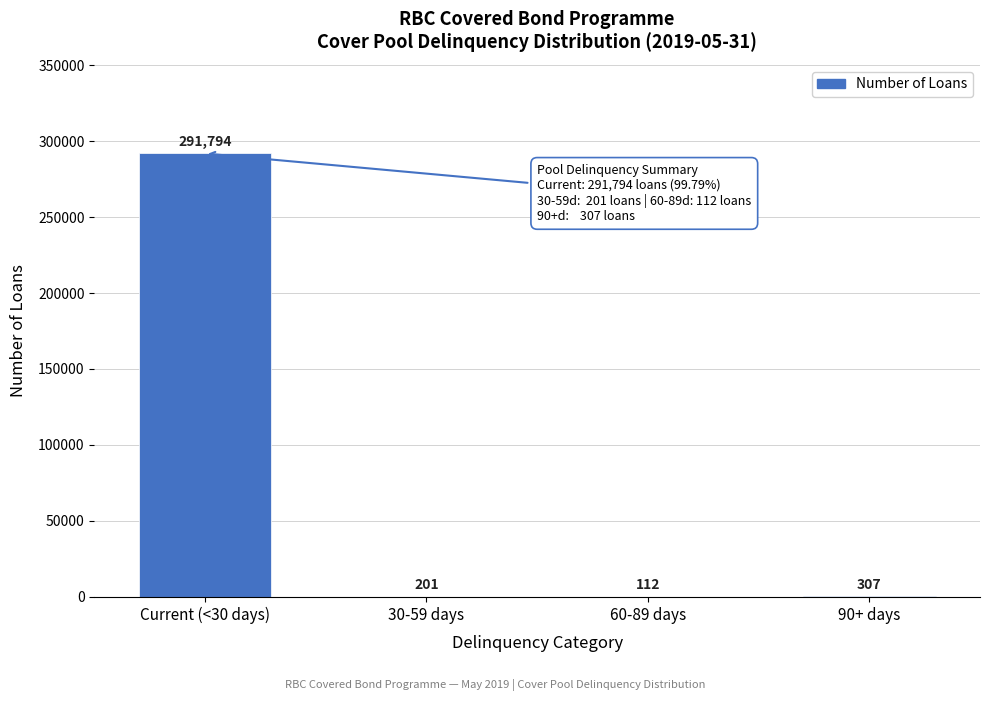

Reading left to right, list all the values displayed in this chart.

Current (<30 days)=291794	30-59 days=201	60-89 days=112	90+ days=307